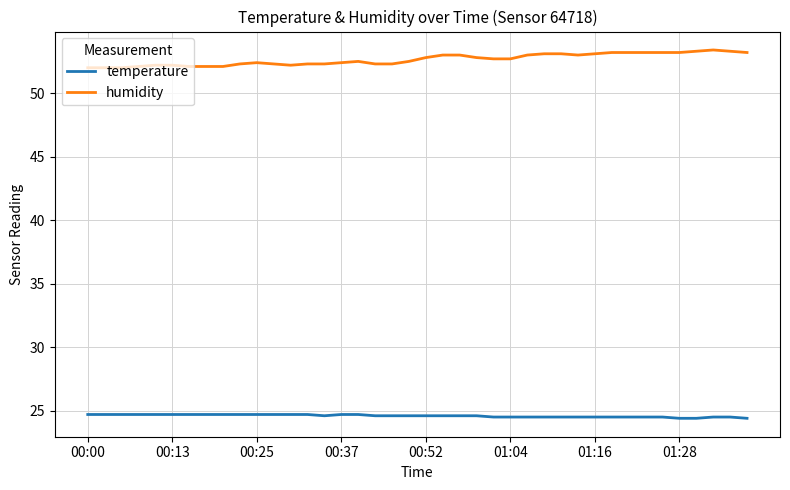

What is the minimum value for humidity?

52.0